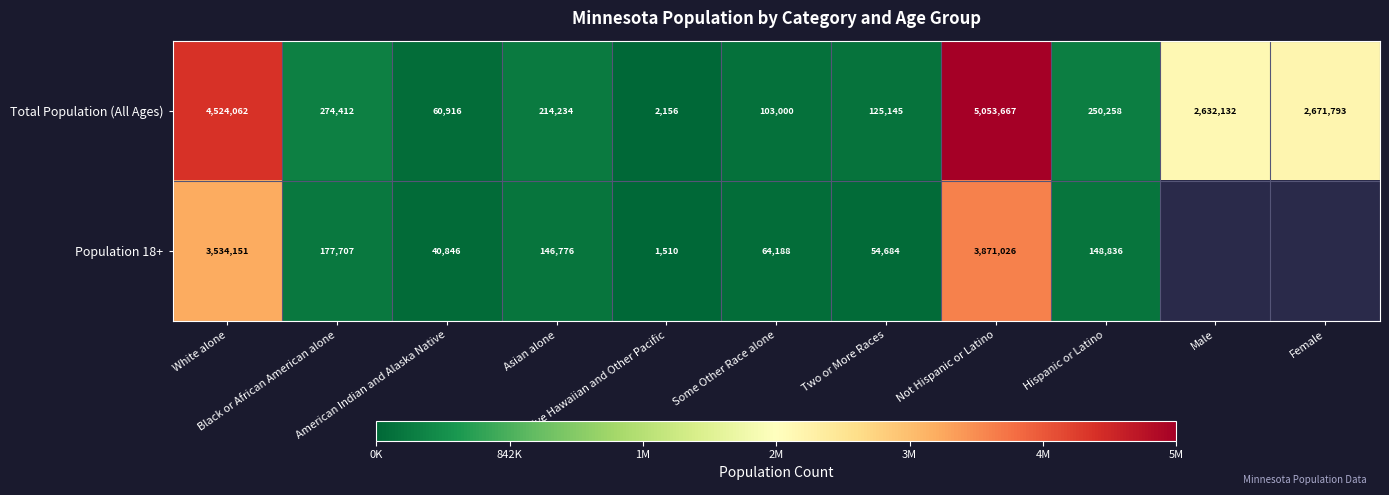

What is the difference between the maximum and minimum values in the Total Population (All Ages) series?

5051511